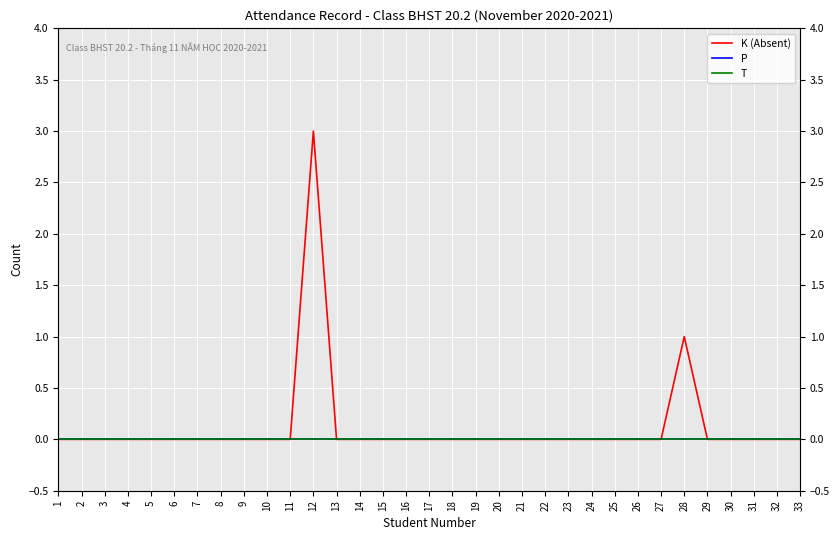

Which series has the largest range (max minus min)?

K (Absent)